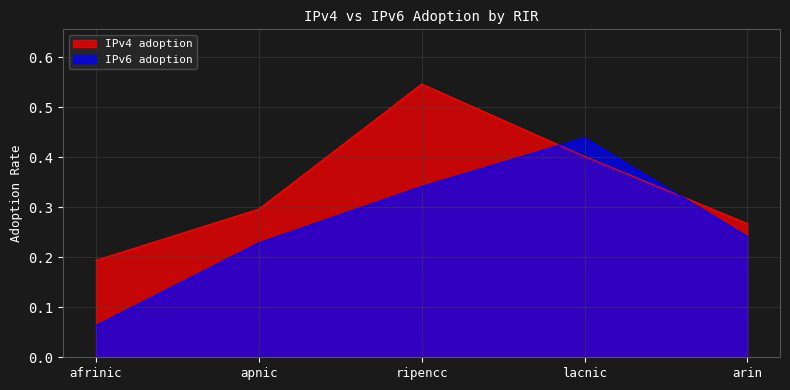

List the series in order of their peak value, lowest first.

IPv6 adoption, IPv4 adoption